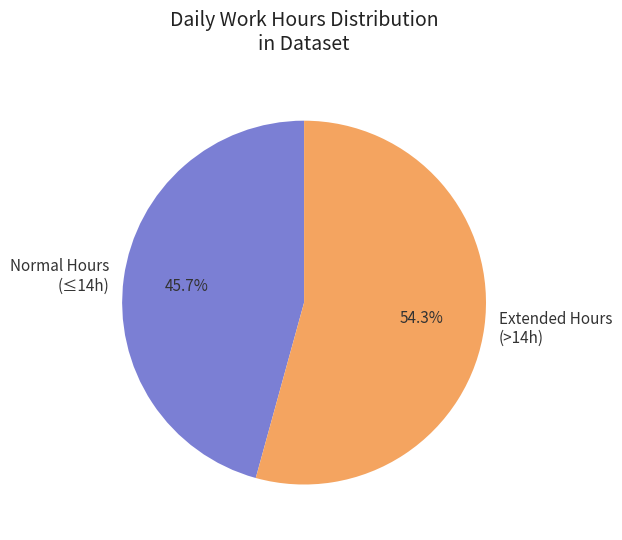

Which slice is the smallest?

Normal Hours (≤14h)